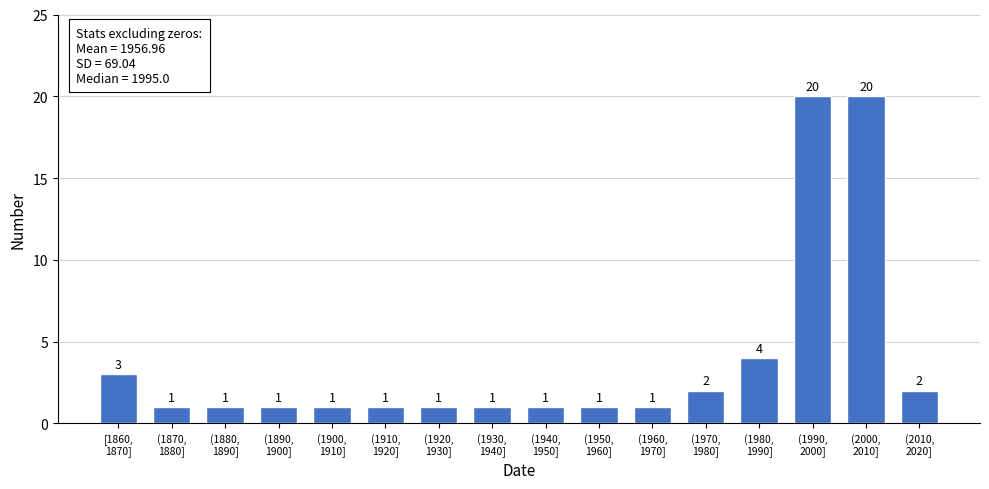

Reading right to left, transcribe all the data shown in this chart.

2	20	20	4	2	1	1	1	1	1	1	1	1	1	1	3